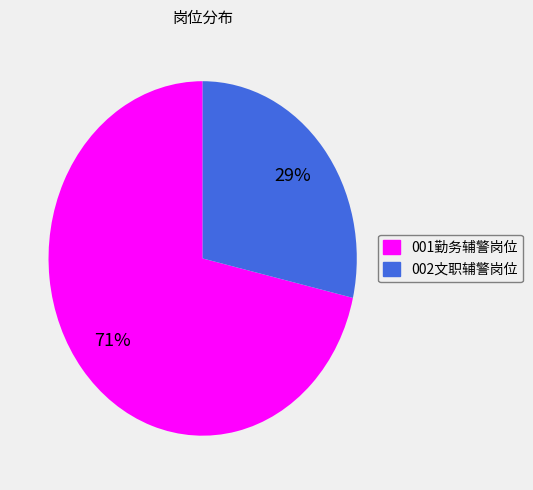

How many segments does this pie chart have?

2